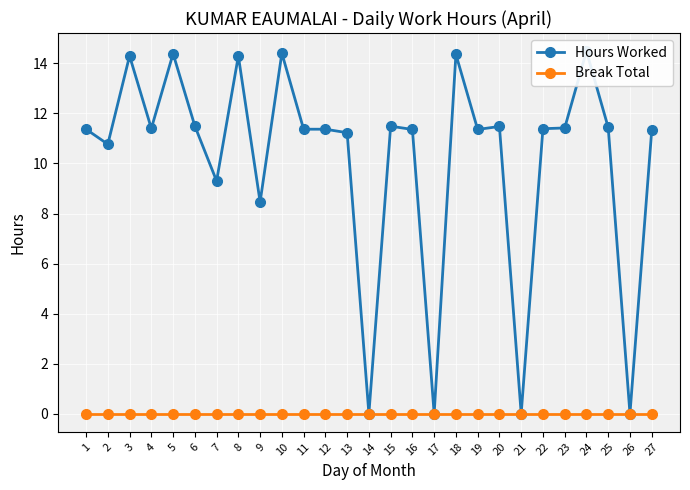

Which series has the largest total across all categories?

Hours Worked